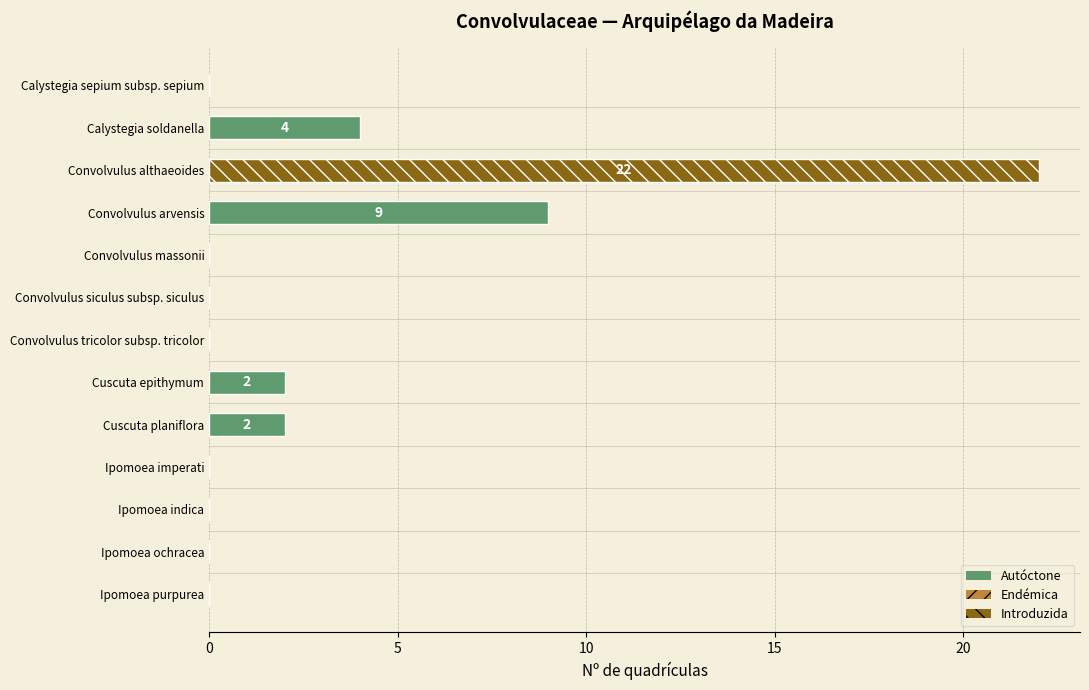

What is the highest value of the Introduzida series?

22